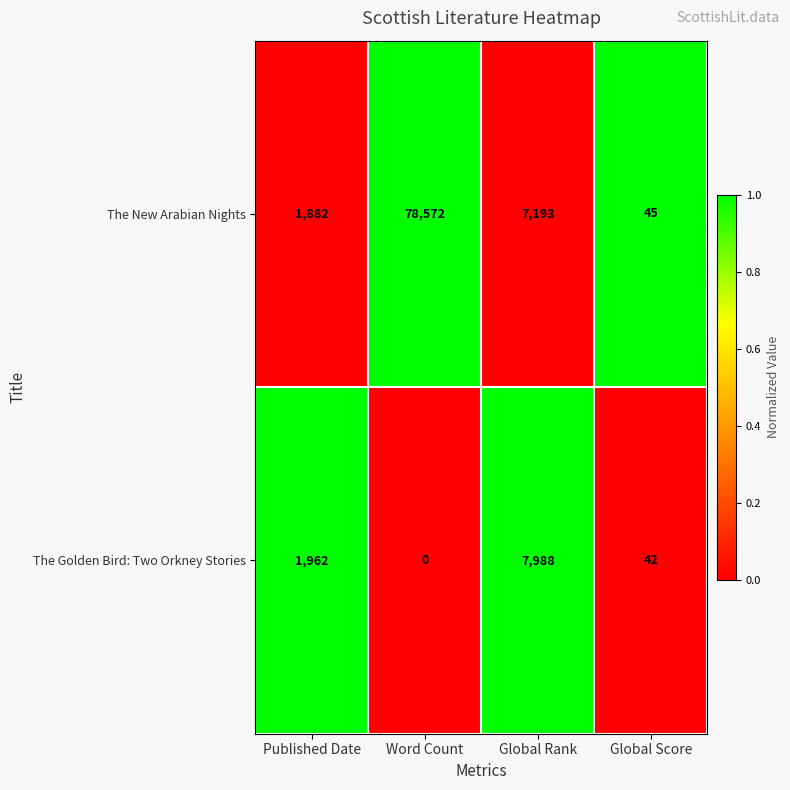

What is the total value across all series at Global Score?

87